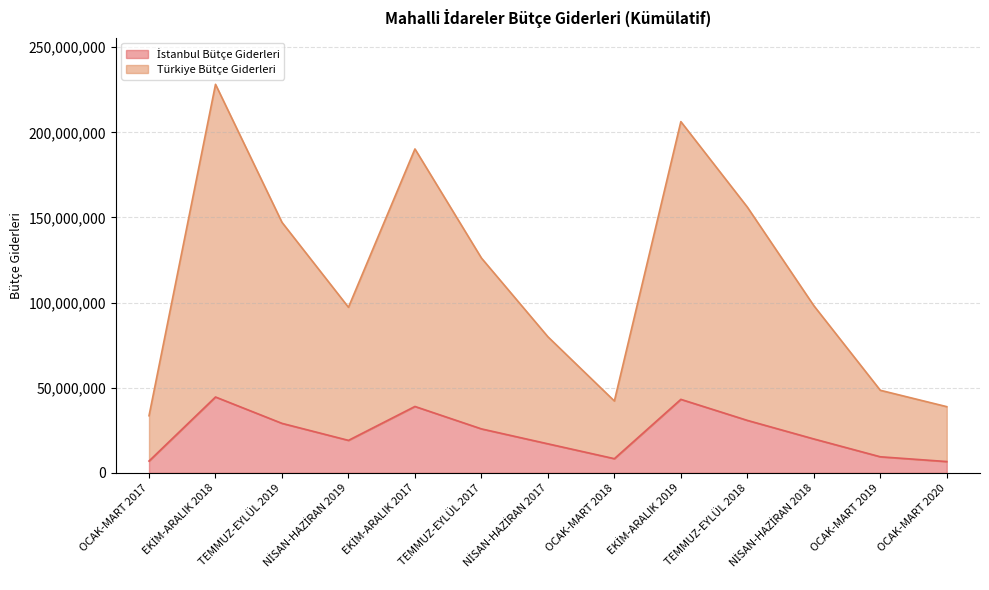

Which series changed the most between OCAK-MART 2019 and NİSAN-HAZİRAN 2017?

Türkiye Bütçe Giderleri